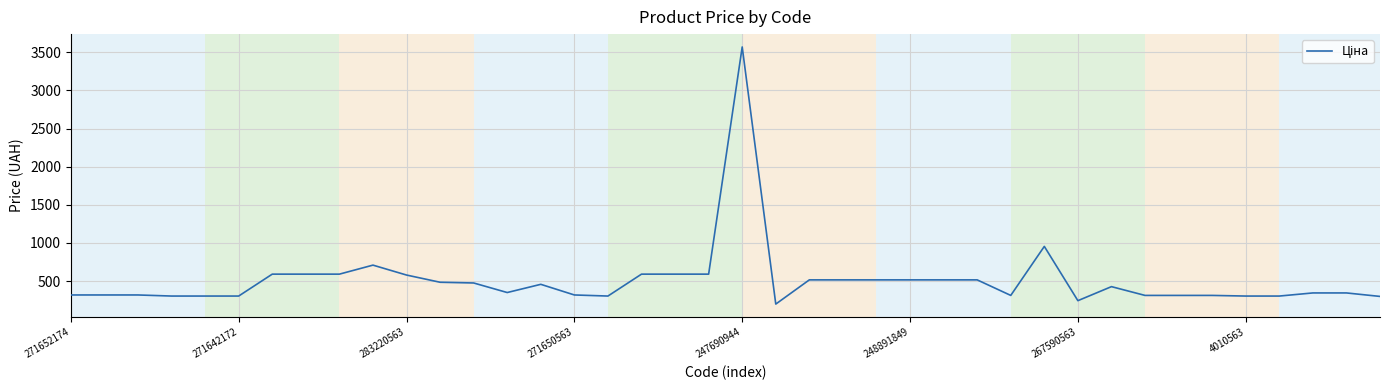

What is the greatest value displayed?

3569.6